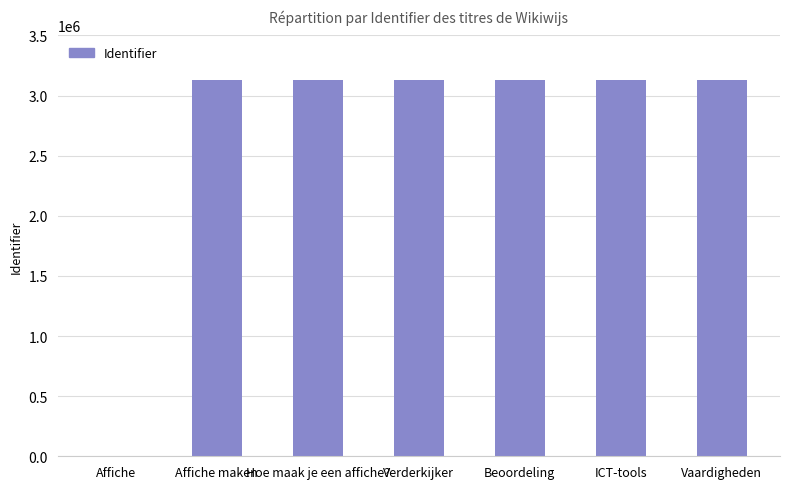

Count the number of data series in this chart.

1